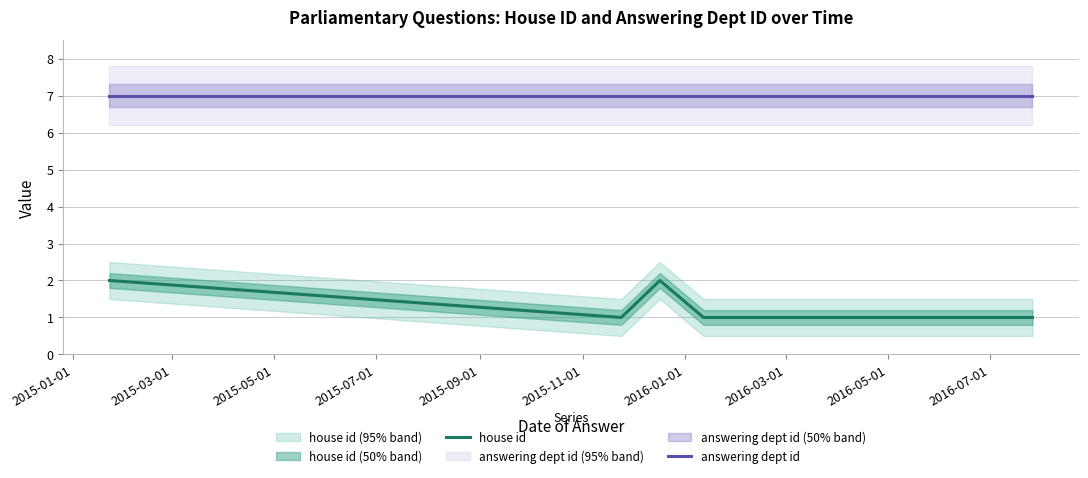

True or false: house id and answering dept id cross at least once.

False